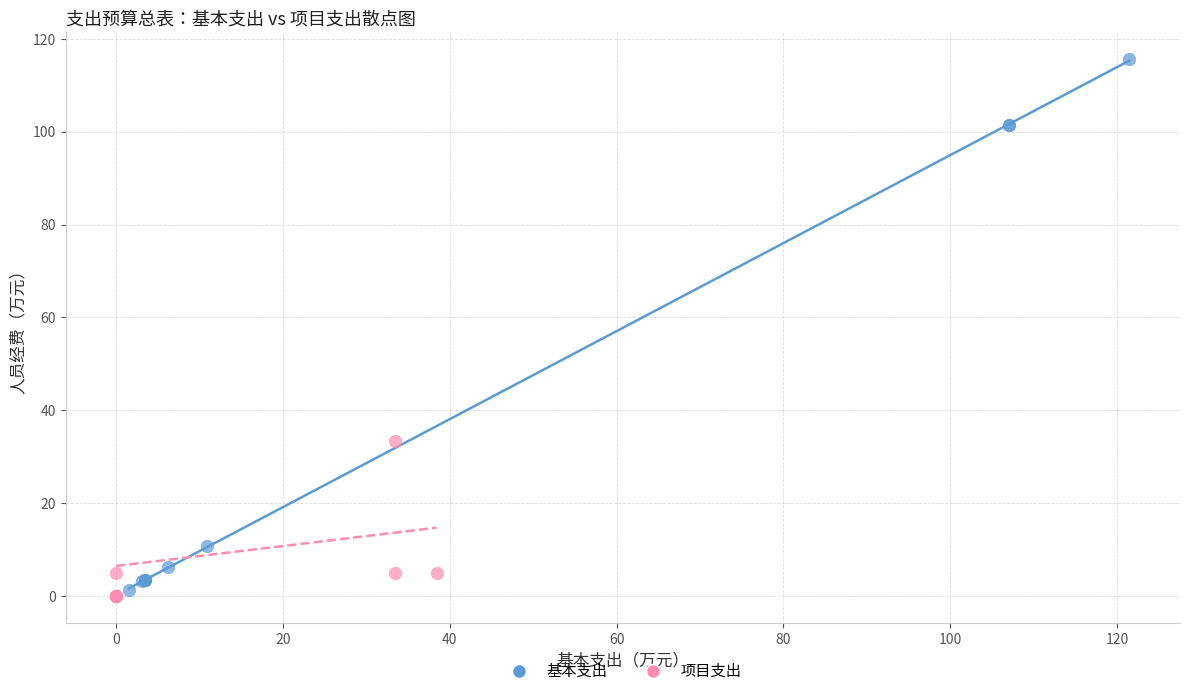

Which series reaches the maximum Y coordinate?

基本支出